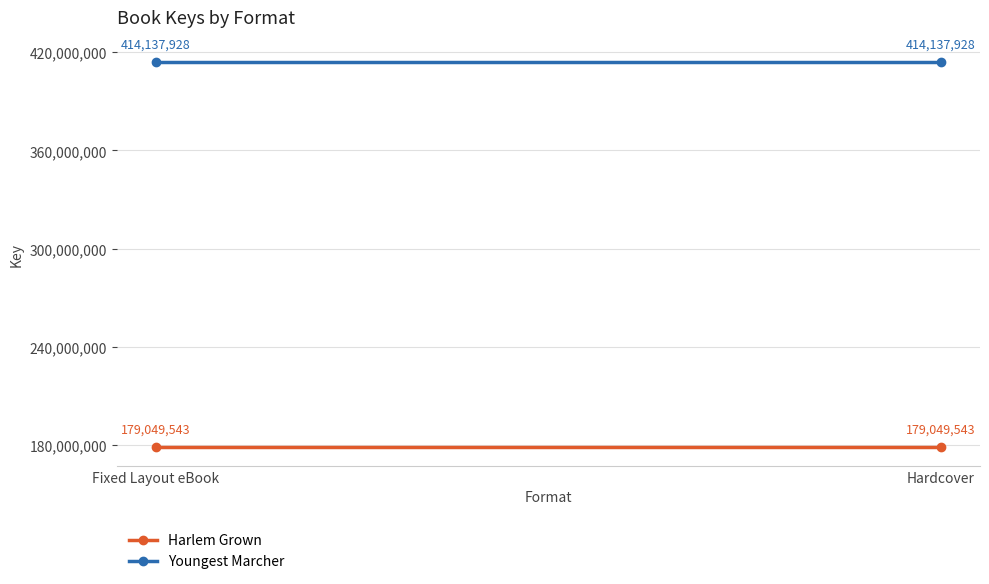

Rank the categories by Youngest Marcher value from highest to lowest.

Fixed Layout eBook, Hardcover